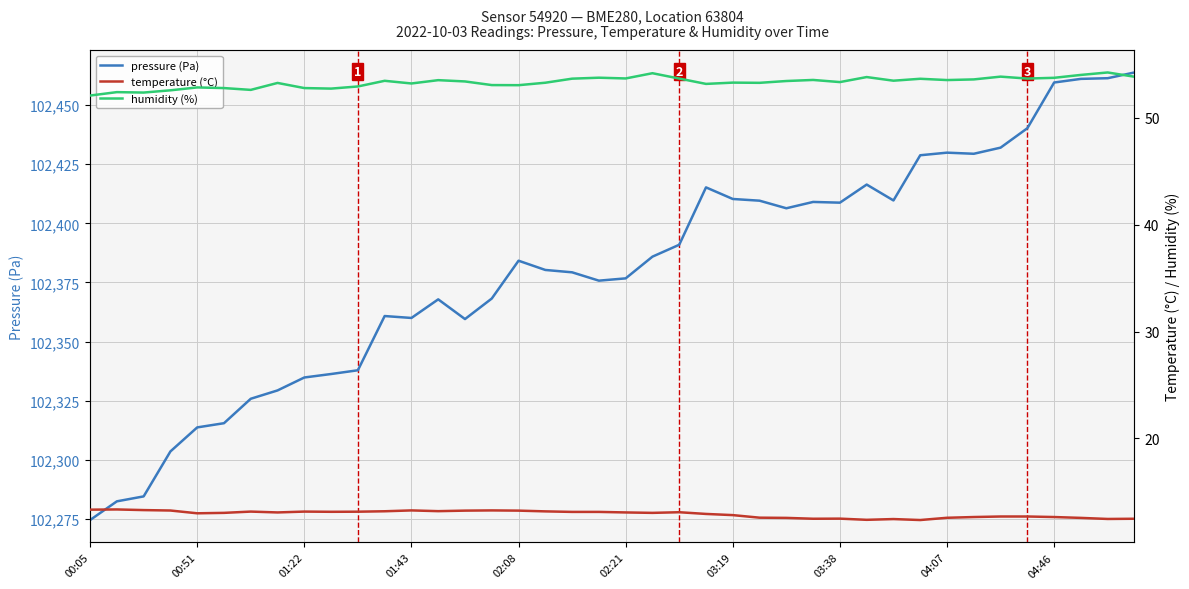

At which category is the sum across all series the highest?

39